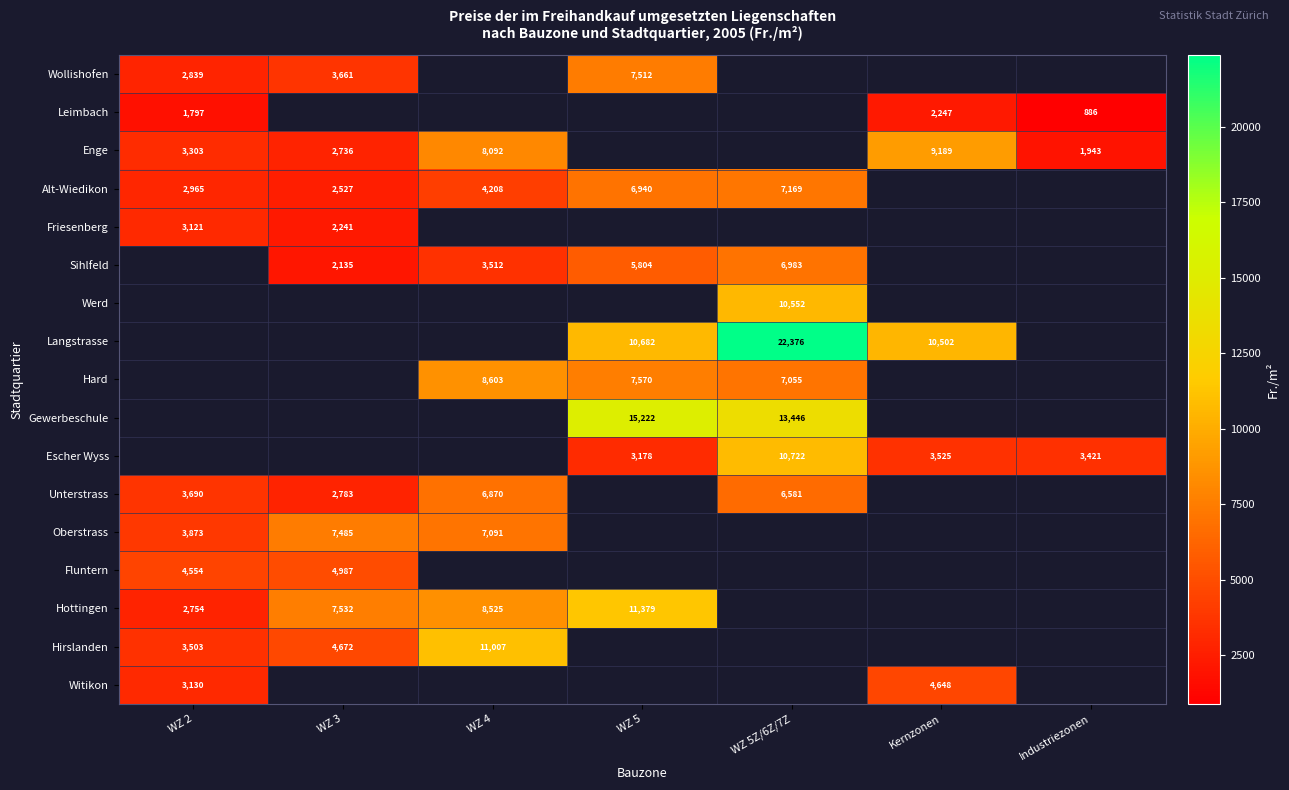

Is it true that Sihlfeld equals 5804 at WZ 5?

True